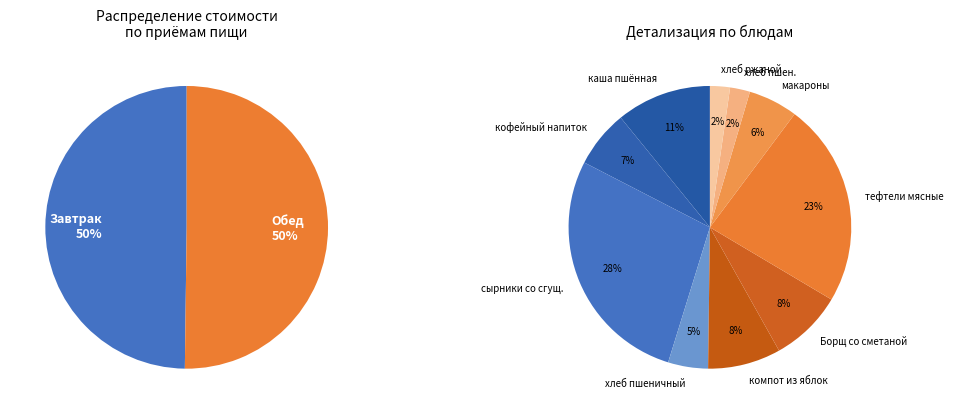

The каша пшённая slice represents 11% of the pie. True or false?

True